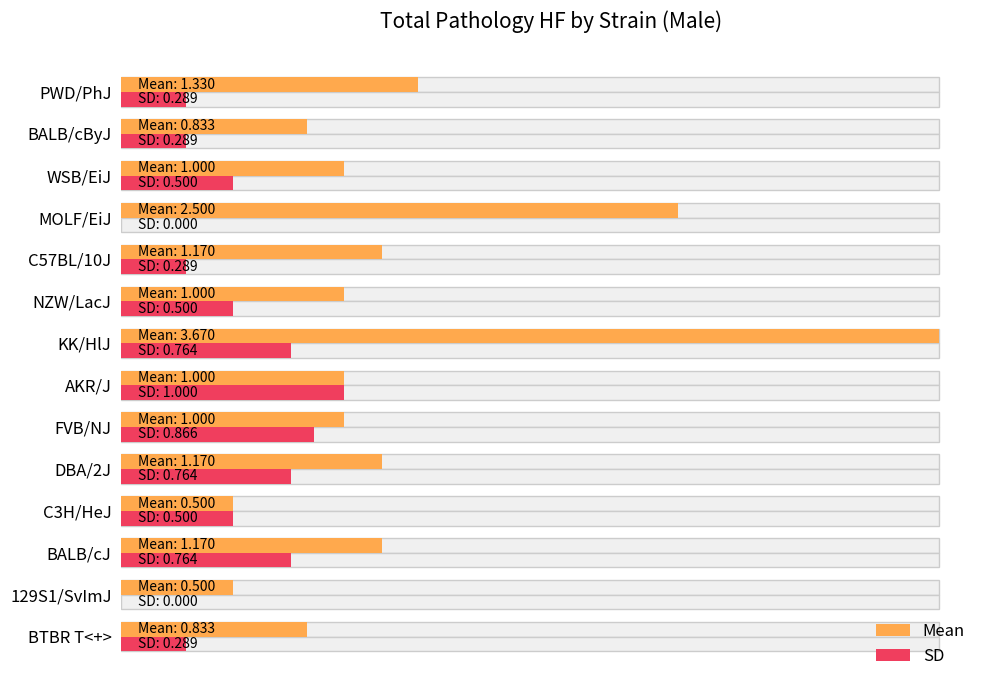

List the series in order of their overall mean, lowest first.

SD, Mean